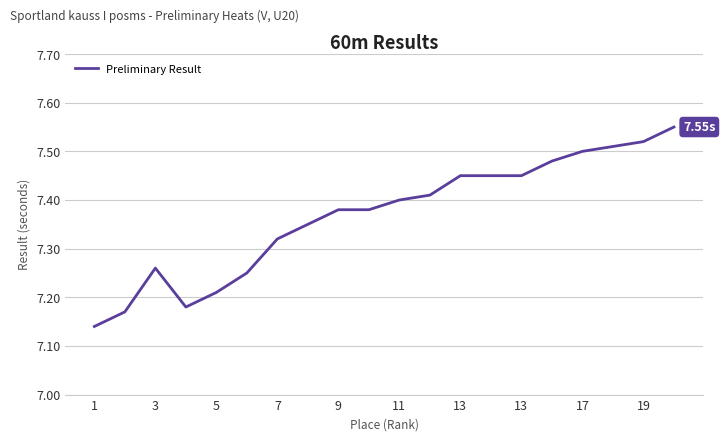

What is the difference between the maximum and minimum values?

0.4